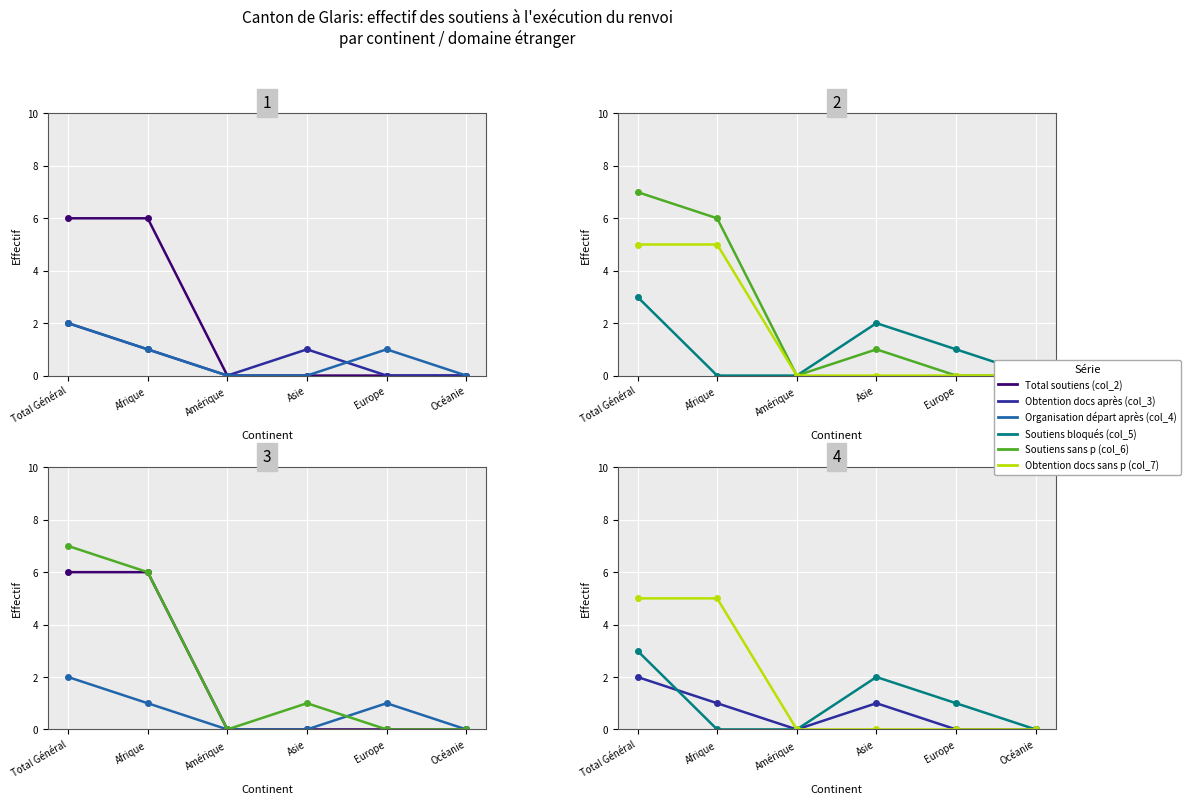

How many values in the Total soutiens (col_2) series exceed 0?

2